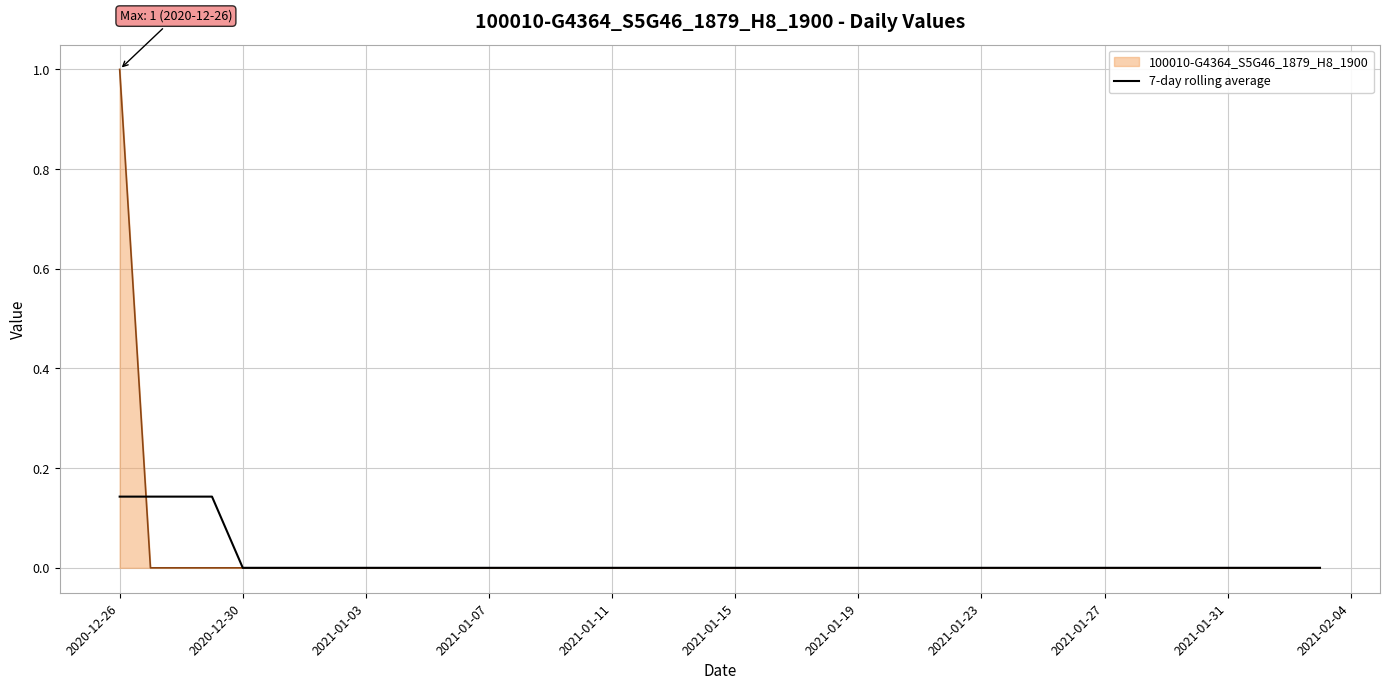

How many lines are shown in the chart?

2